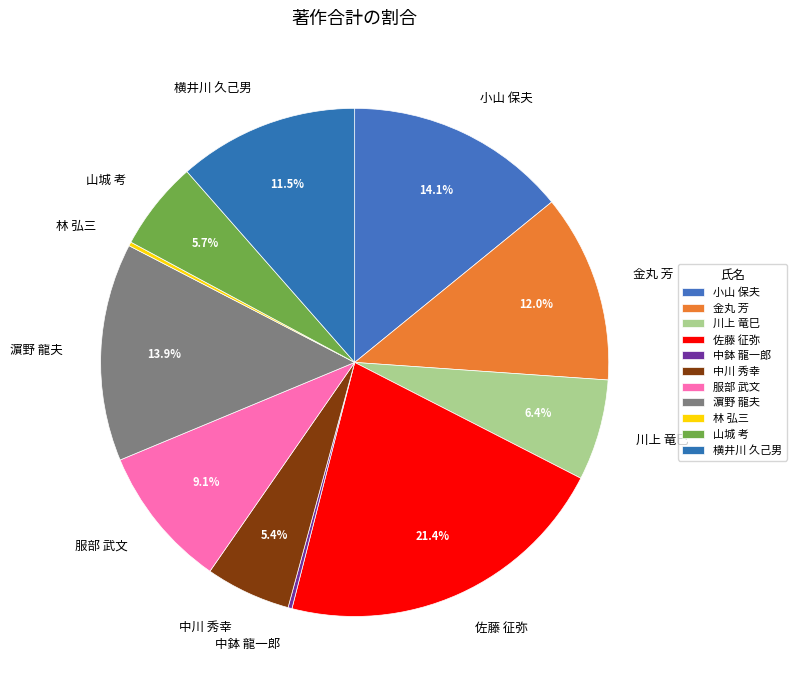

Is 佐藤 征弥 the majority of the pie?

No